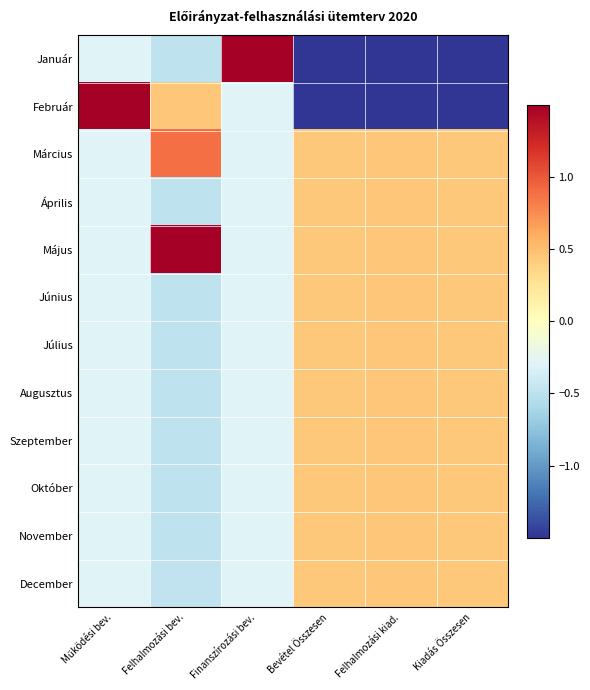

Reading left to right, list all the values displayed in this chart.

Január: Működési bev.=-0.3	Felhalmozási bev.=-0.5	Finanszírozási bev.=1.5	Bevétel Összesen=-1.5	Felhalmozási kiad.=-1.5	Kiadás Összesen=-1.5
Február: Működési bev.=1.5	Felhalmozási bev.=0.5	Finanszírozási bev.=-0.3	Bevétel Összesen=-1.5	Felhalmozási kiad.=-1.5	Kiadás Összesen=-1.5
Március: Működési bev.=-0.3	Felhalmozási bev.=0.9	Finanszírozási bev.=-0.3	Bevétel Összesen=0.4	Felhalmozási kiad.=0.4	Kiadás Összesen=0.4
Április: Működési bev.=-0.3	Felhalmozási bev.=-0.5	Finanszírozási bev.=-0.3	Bevétel Összesen=0.4	Felhalmozási kiad.=0.4	Kiadás Összesen=0.4
Május: Működési bev.=-0.3	Felhalmozási bev.=1.5	Finanszírozási bev.=-0.3	Bevétel Összesen=0.4	Felhalmozási kiad.=0.4	Kiadás Összesen=0.4
Június: Működési bev.=-0.3	Felhalmozási bev.=-0.5	Finanszírozási bev.=-0.3	Bevétel Összesen=0.4	Felhalmozási kiad.=0.4	Kiadás Összesen=0.4
Július: Működési bev.=-0.3	Felhalmozási bev.=-0.5	Finanszírozási bev.=-0.3	Bevétel Összesen=0.4	Felhalmozási kiad.=0.4	Kiadás Összesen=0.4
Augusztus: Működési bev.=-0.3	Felhalmozási bev.=-0.5	Finanszírozási bev.=-0.3	Bevétel Összesen=0.4	Felhalmozási kiad.=0.4	Kiadás Összesen=0.4
Szeptember: Működési bev.=-0.3	Felhalmozási bev.=-0.5	Finanszírozási bev.=-0.3	Bevétel Összesen=0.4	Felhalmozási kiad.=0.4	Kiadás Összesen=0.4
Október: Működési bev.=-0.3	Felhalmozási bev.=-0.5	Finanszírozási bev.=-0.3	Bevétel Összesen=0.4	Felhalmozási kiad.=0.4	Kiadás Összesen=0.4
November: Működési bev.=-0.3	Felhalmozási bev.=-0.5	Finanszírozási bev.=-0.3	Bevétel Összesen=0.4	Felhalmozási kiad.=0.4	Kiadás Összesen=0.4
December: Működési bev.=-0.3	Felhalmozási bev.=-0.5	Finanszírozási bev.=-0.3	Bevétel Összesen=0.4	Felhalmozási kiad.=0.4	Kiadás Összesen=0.4